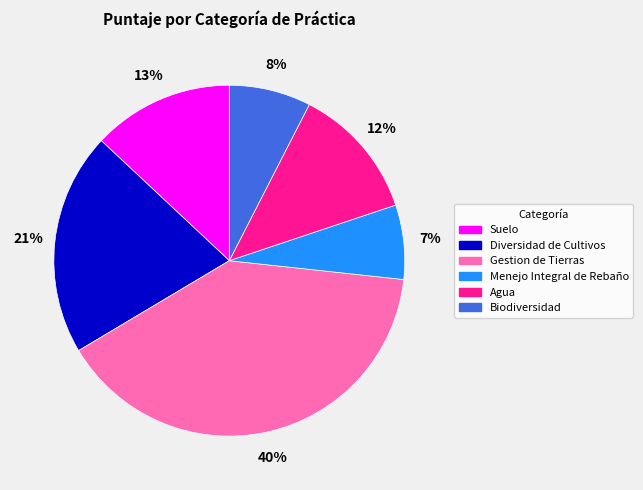

To the nearest percent, what is the average slice percentage?

17%